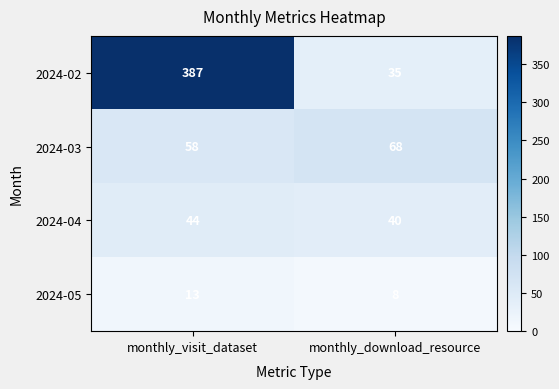

What is the sum of the 2024-04 values at monthly_visit_dataset and monthly_download_resource?

84